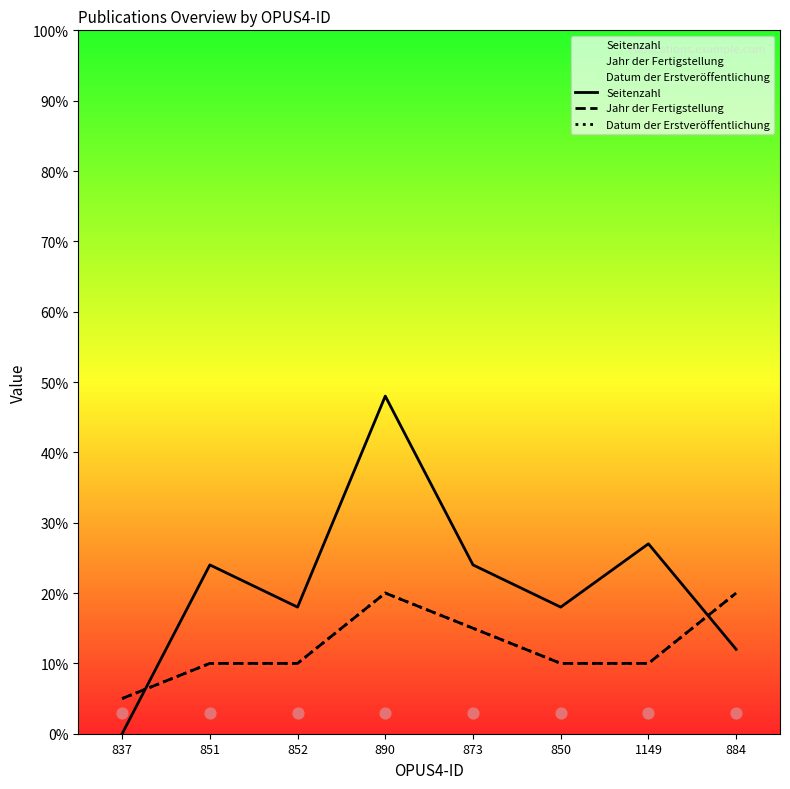

At which category is the sum across all series the highest?

890